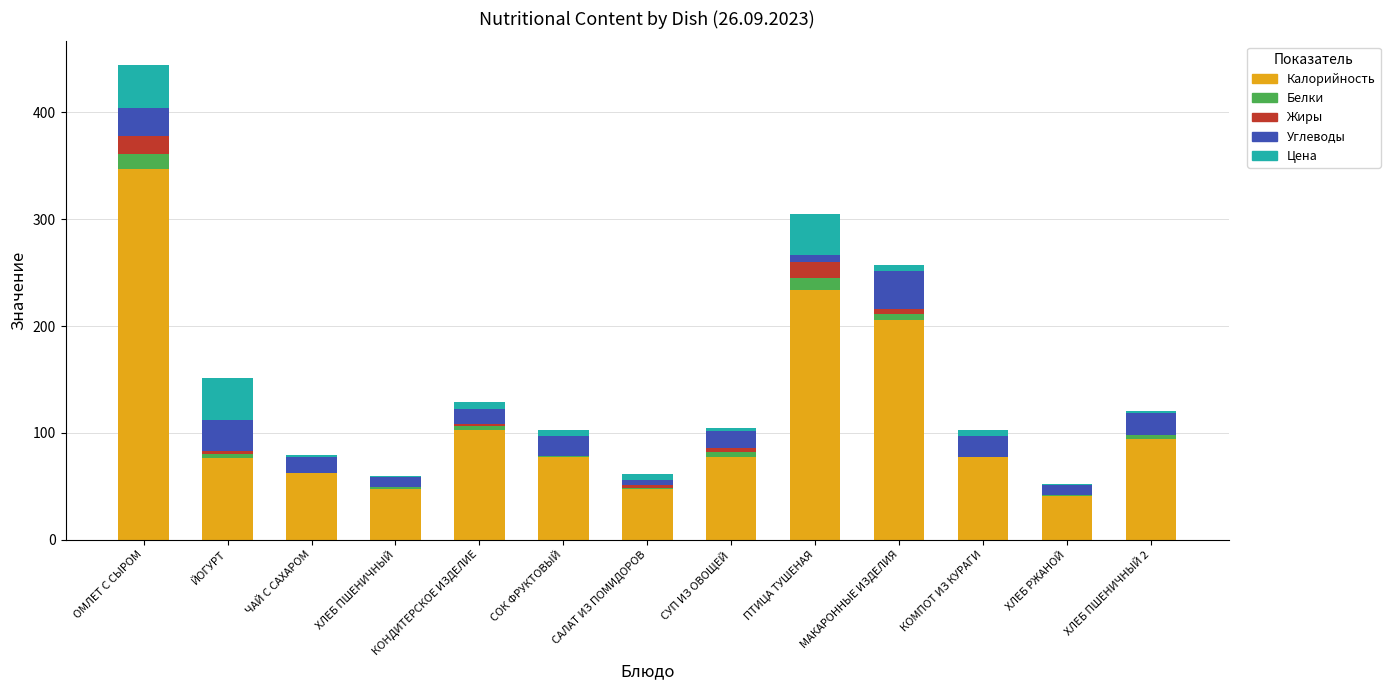

True or false: Калорийность has a value of 76.3 at ЙОГУРТ.

True